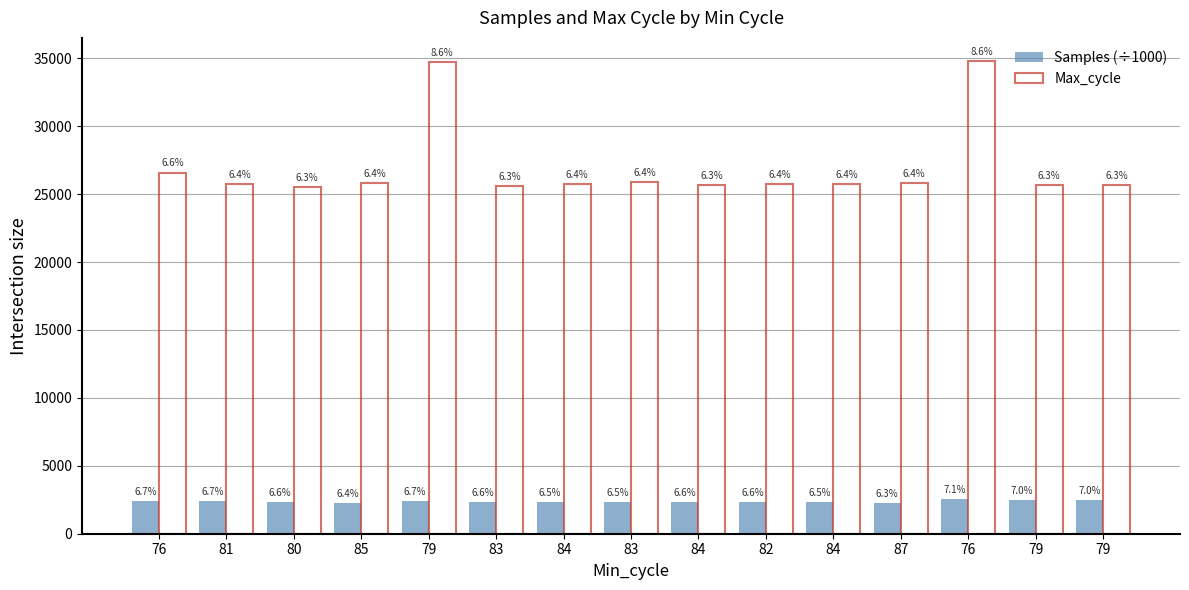

What are all the series names shown in the legend?

Samples (÷1000), Max_cycle